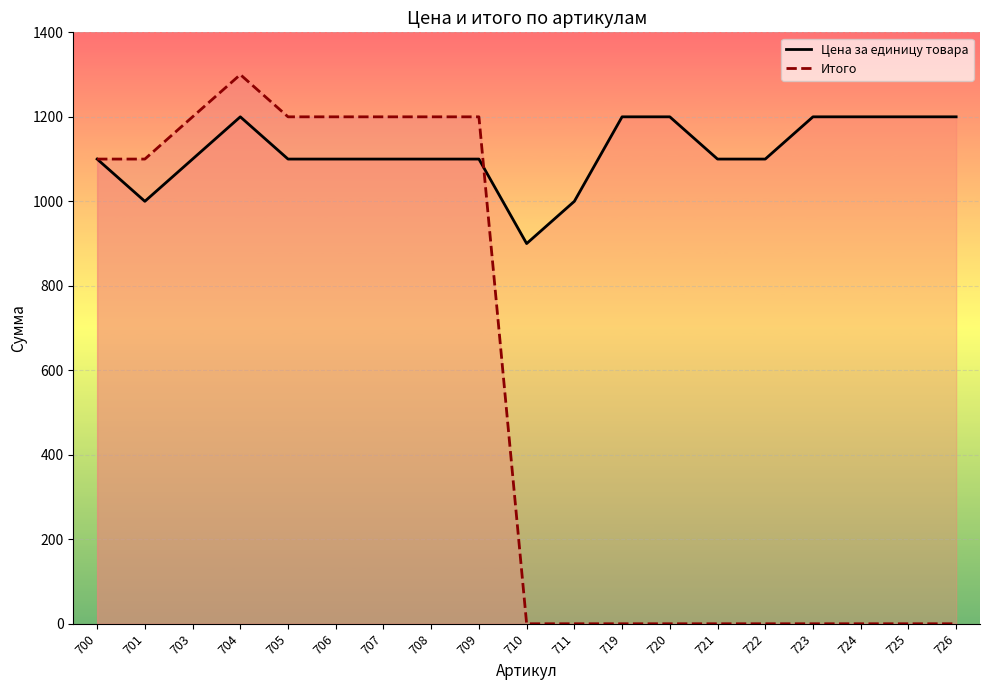

Rank the categories by Цена за единицу товара value from lowest to highest.

710, 701, 711, 700, 703, 705, 706, 707, 708, 709, 721, 722, 704, 719, 720, 723, 724, 725, 726